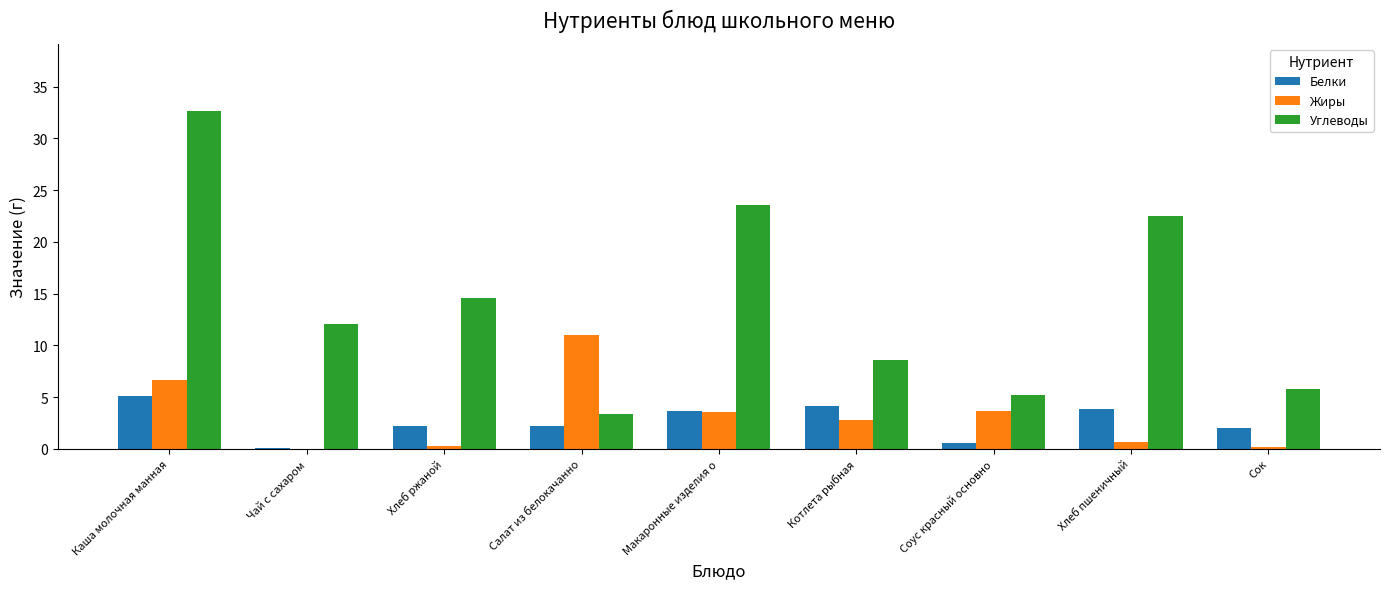

Read the Жиры value at Соус красный основно.

3.7